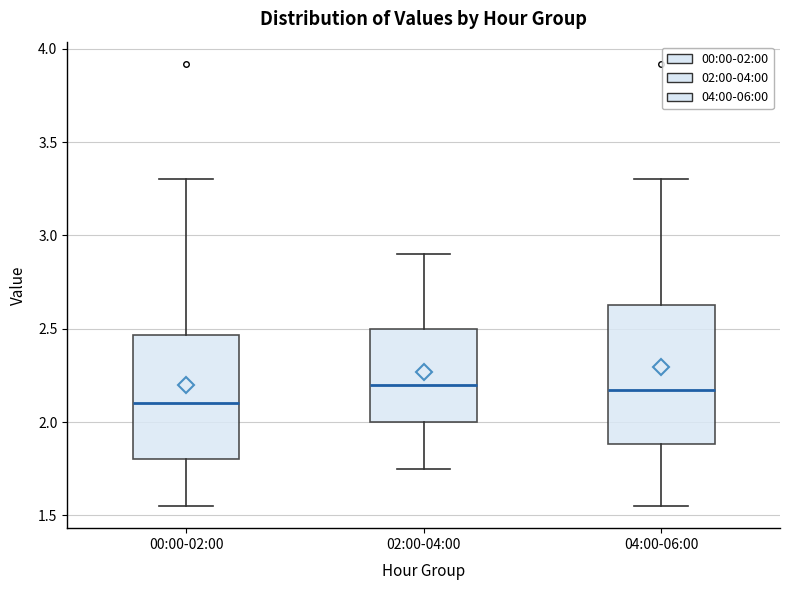

Reading left to right, transcribe this box plot: for each box, give where its median line is, the range the box spans, and where its two whiskers end, as read against the y-axis. The values are not printed on the chart, so give them approximately, as read against the axis.

00:00-02:00: median 2.10, box 1.80 to 2.45, whiskers 1.55 to 3.30
02:00-04:00: median 2.20, box 2.00 to 2.50, whiskers 1.75 to 2.90
04:00-06:00: median 2.15, box 1.90 to 2.65, whiskers 1.55 to 3.30